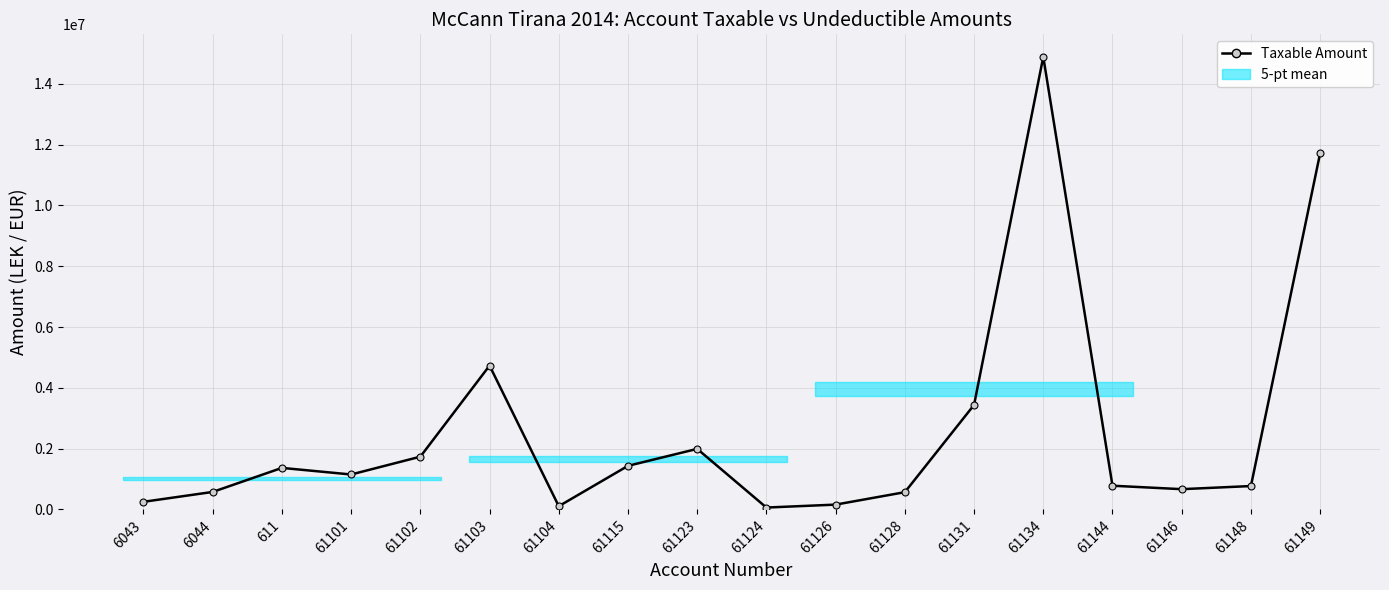

True or false: there are more than 1 points higher than both neighbors.

True